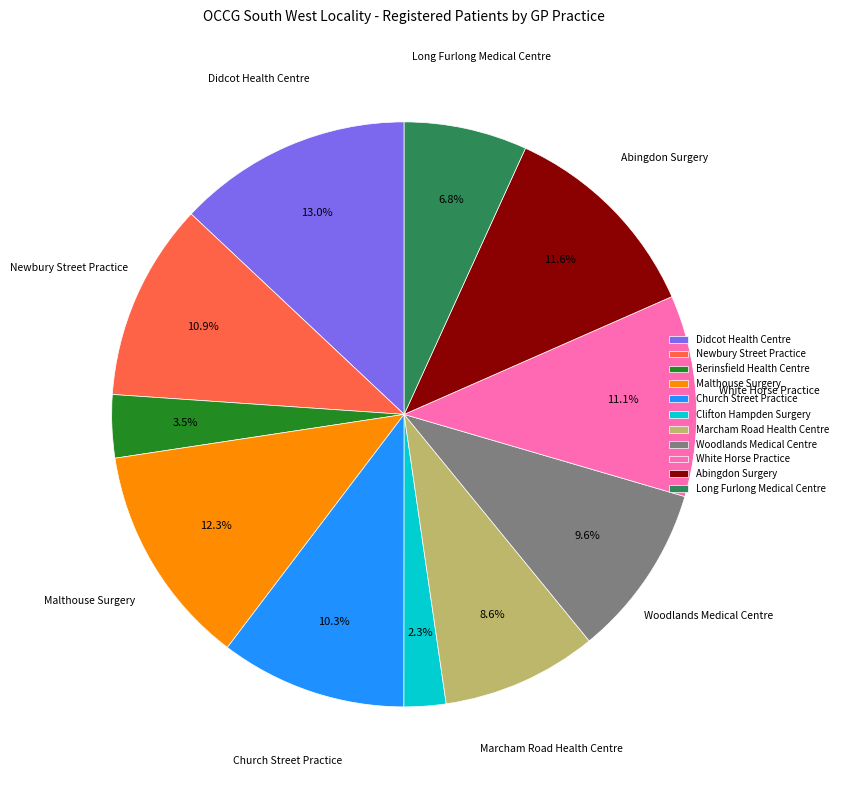

The Newbury Street Practice slice represents 11% of the pie. True or false?

True